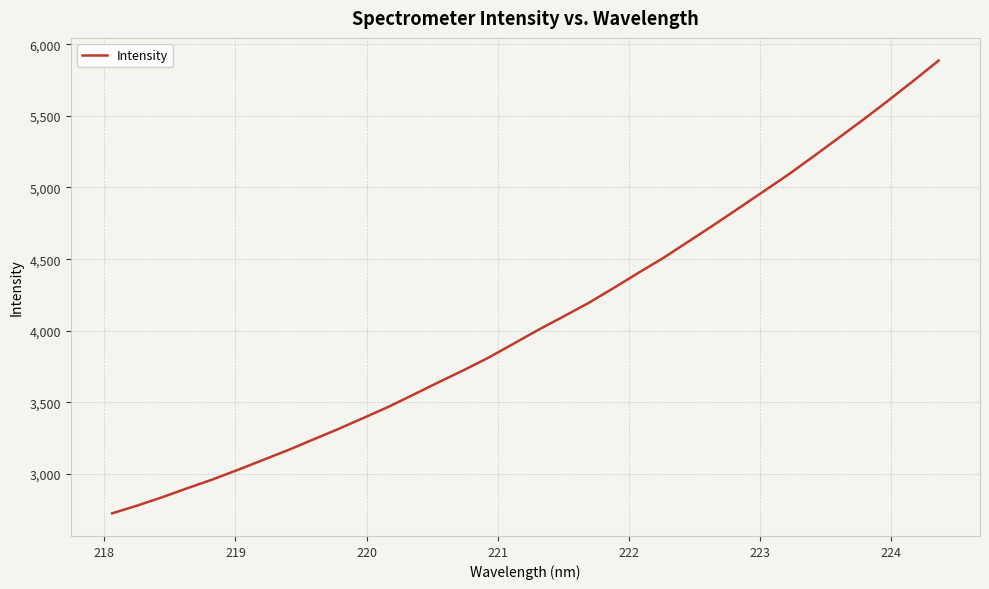

What is the sum of all values?

138617.3